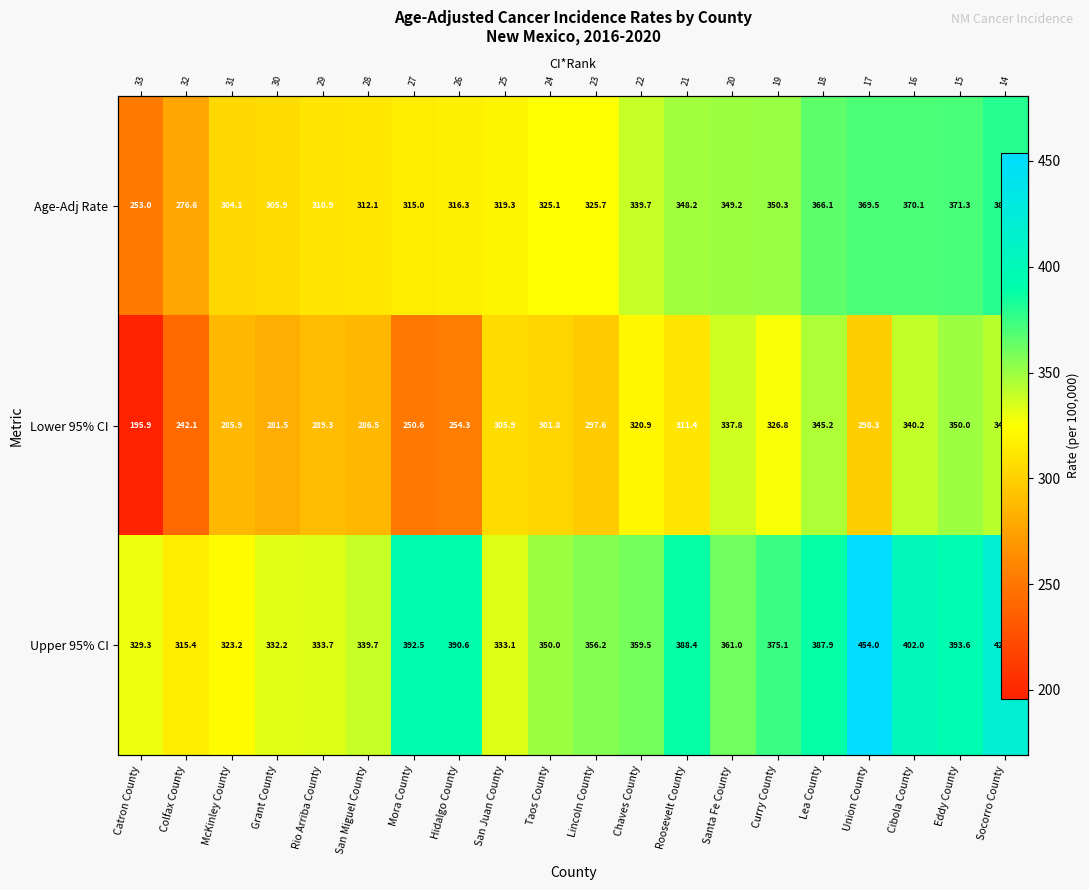

What is the difference between the maximum and minimum values in the Lower 95% CI series?

154.1